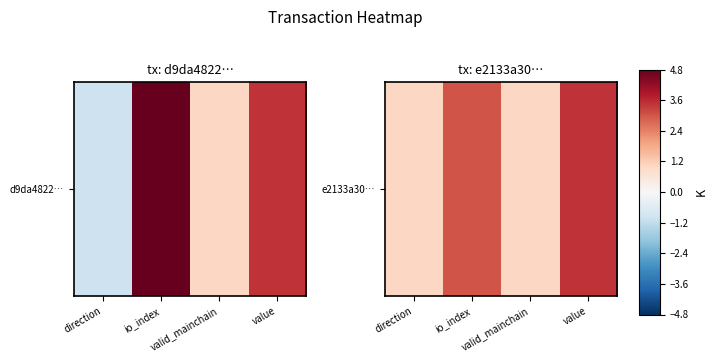

Which category has the highest value across all series?

value